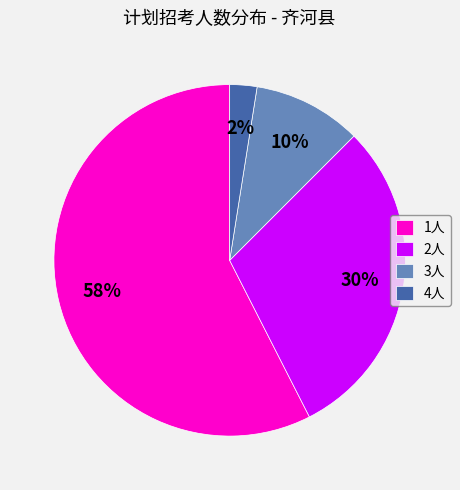

Is the sum of 4人 and 1人 greater than half?

Yes